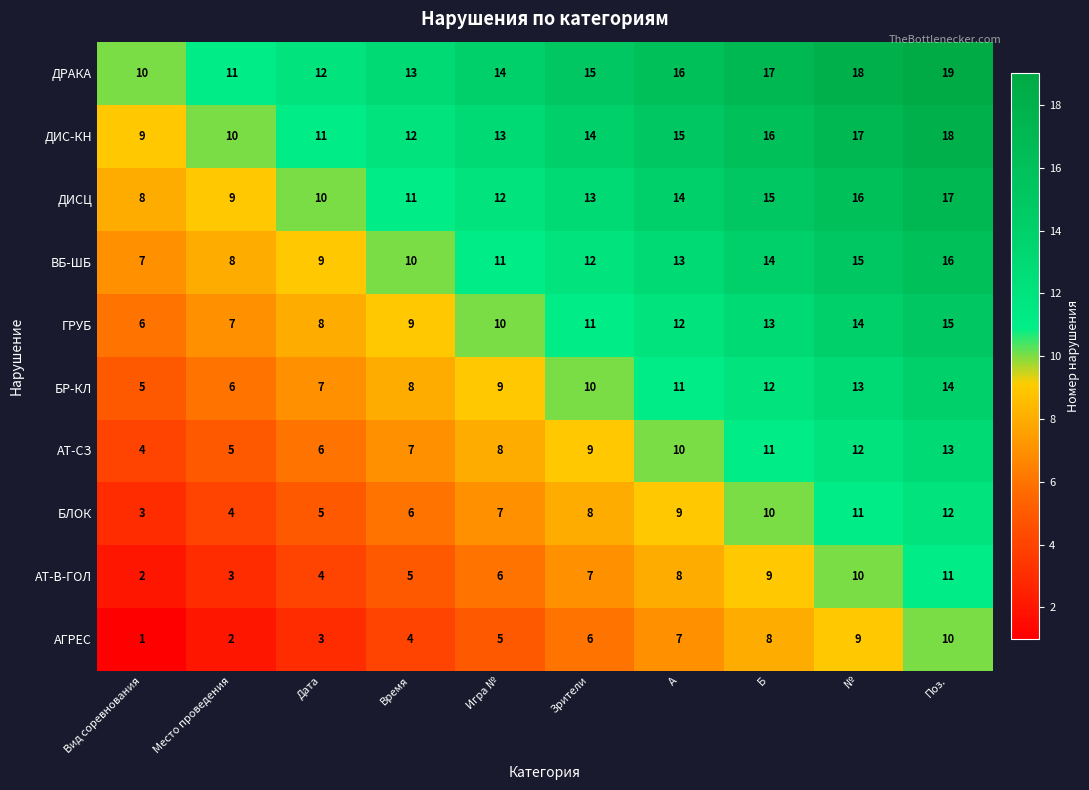

List the series in order of their peak value, highest first.

ДРАКА, ДИС-КН, ДИСЦ, ВБ-ШБ, ГРУБ, БР-КЛ, АТ-СЗ, БЛОК, АТ-В-ГОЛ, АГРЕС